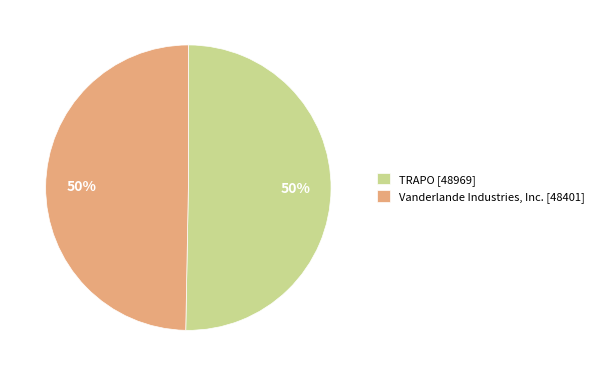

True or false: TRAPO [48969] accounts for 44% of the total.

False